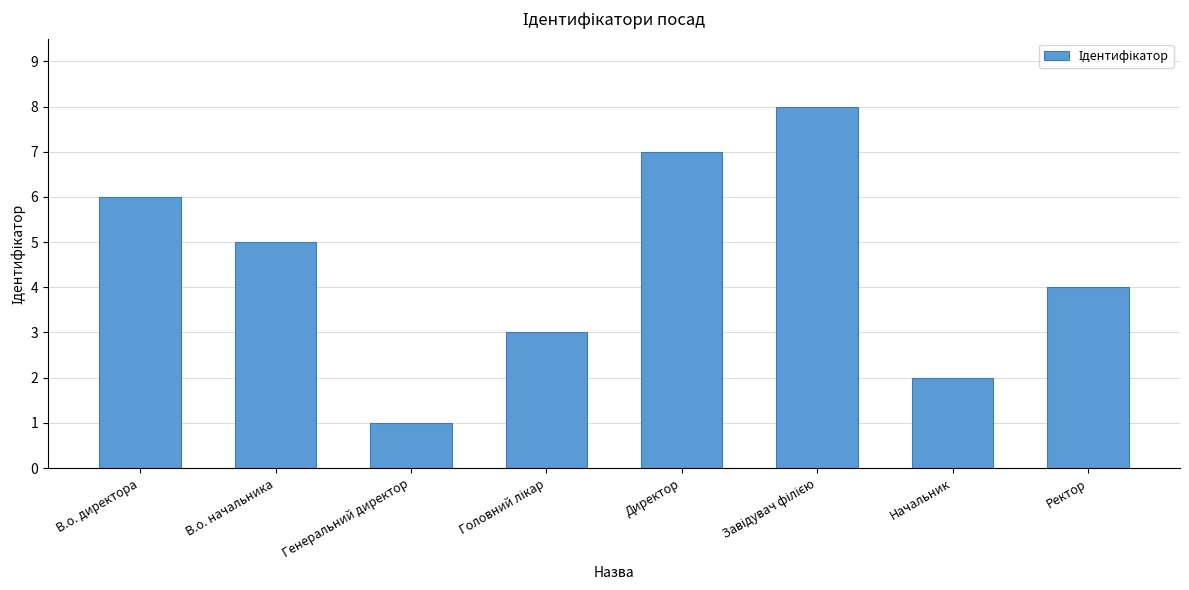

What is the minimum value shown in the chart?

1